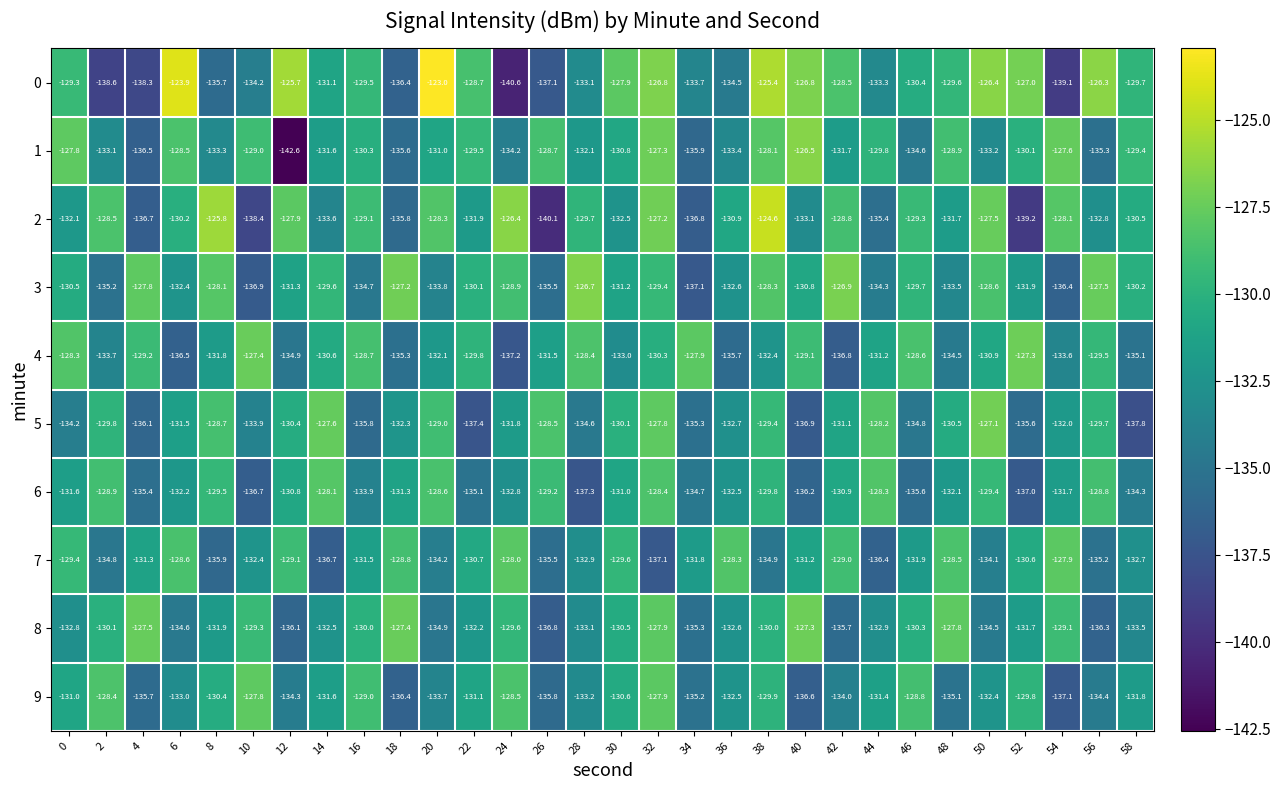

Where does the 0 series first go above -129?

6